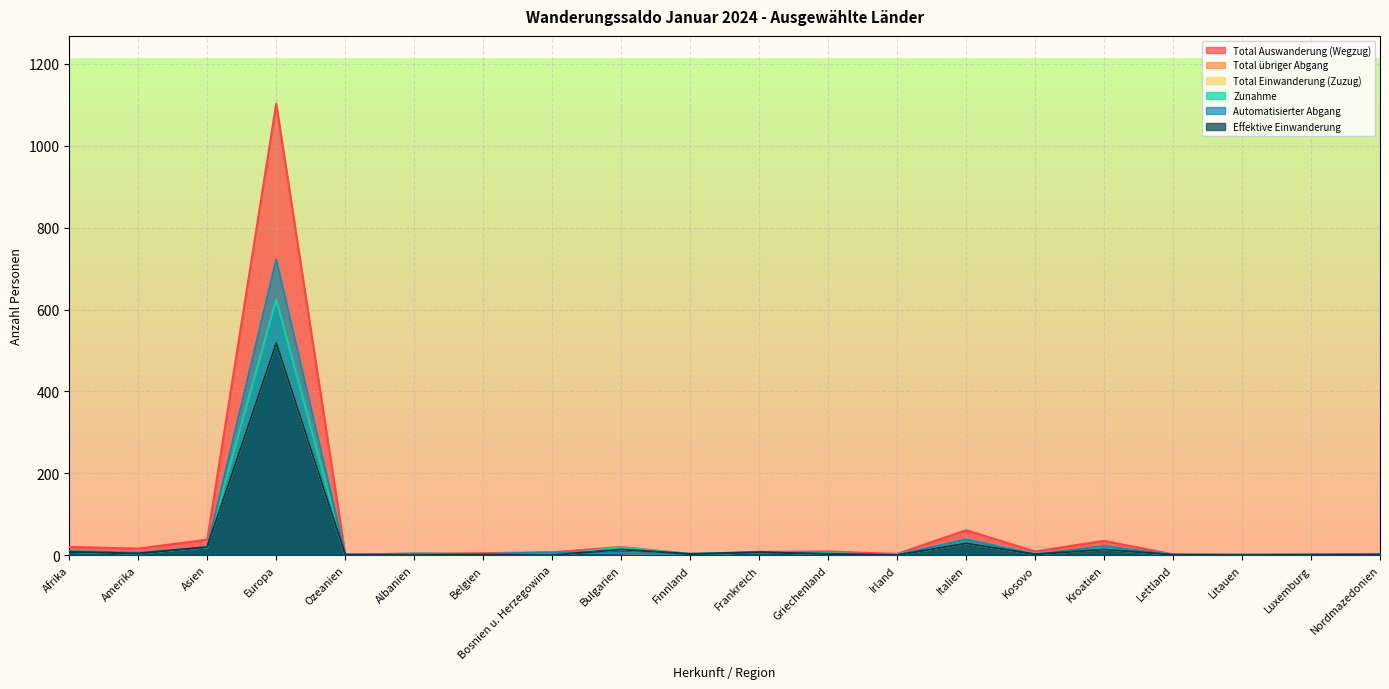

True or false: Effektive Einwanderung has a value of 11 at Asien.

False